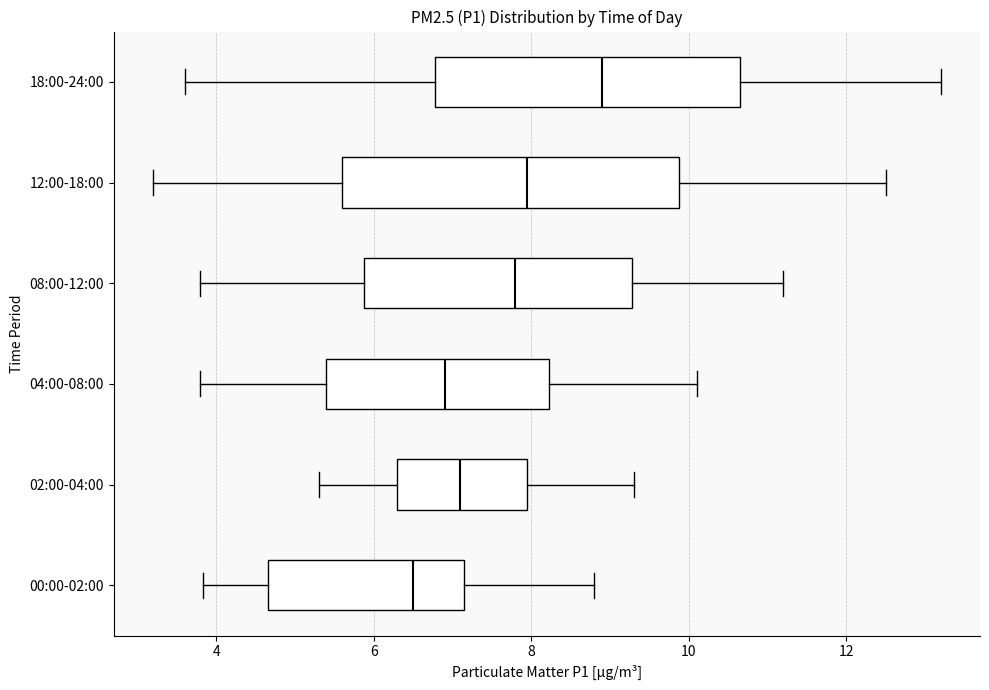

Reading bottom to top, read every box against the x-axis: the position of its median line, the range the box covers, and the ends of its whiskers. The values are not printed on the chart, so give them approximately, as read against the axis.

00:00-02:00: median 6.6, box 4.6 to 7.2, whiskers 3.8 to 8.8
02:00-04:00: median 7.2, box 6.4 to 8.0, whiskers 5.4 to 9.4
04:00-08:00: median 7.0, box 5.4 to 8.2, whiskers 3.8 to 10.2
08:00-12:00: median 7.8, box 5.8 to 9.2, whiskers 3.8 to 11.2
12:00-18:00: median 8.0, box 5.6 to 9.8, whiskers 3.2 to 12.6
18:00-24:00: median 9.0, box 6.8 to 10.6, whiskers 3.6 to 13.2